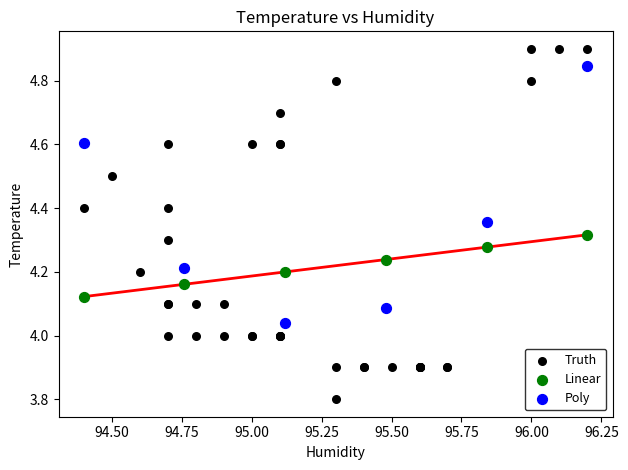

Which series reaches the maximum Y coordinate?

Truth